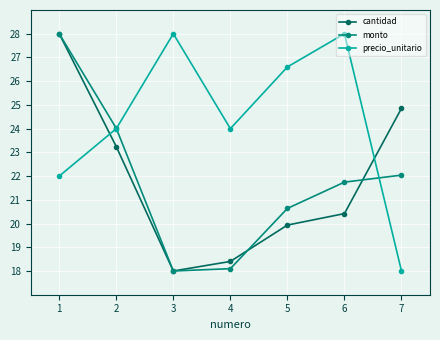

Which category has the lowest value in the cantidad series?

3